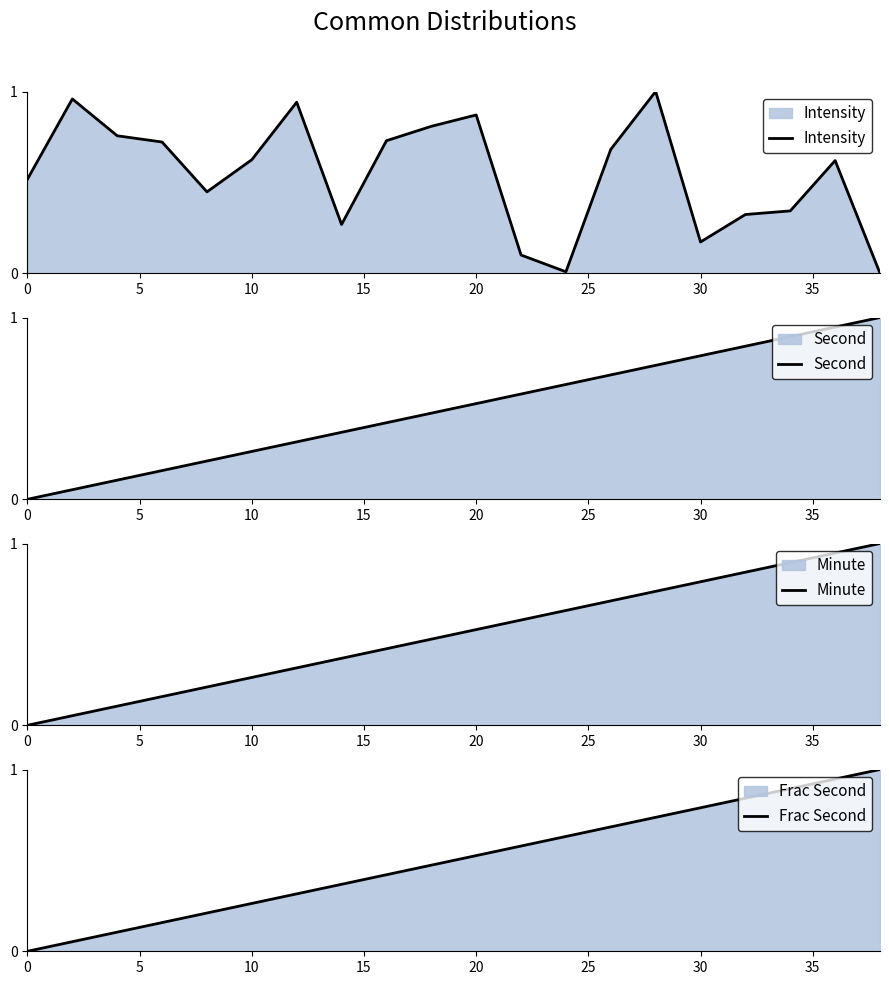

How many data points does each series have?

20